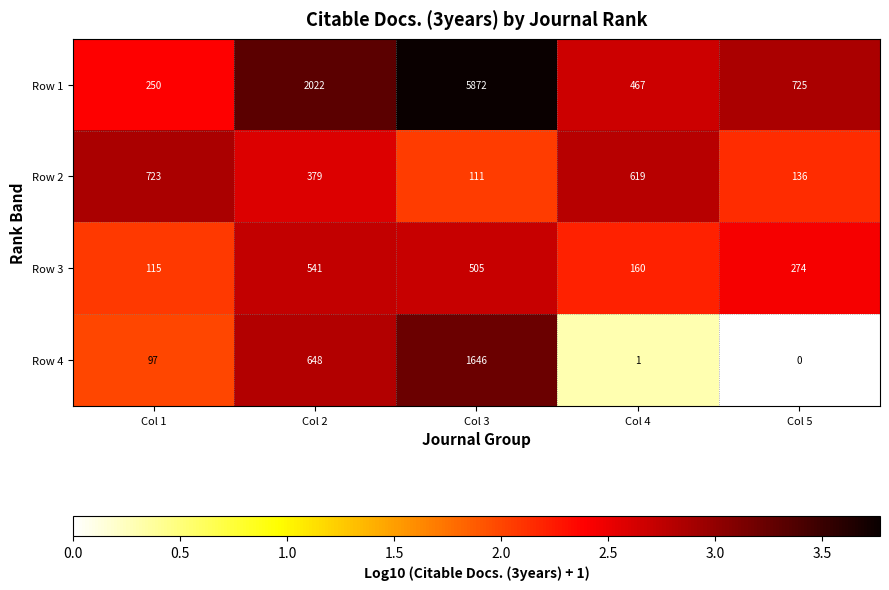

How many data points does each series have?

5